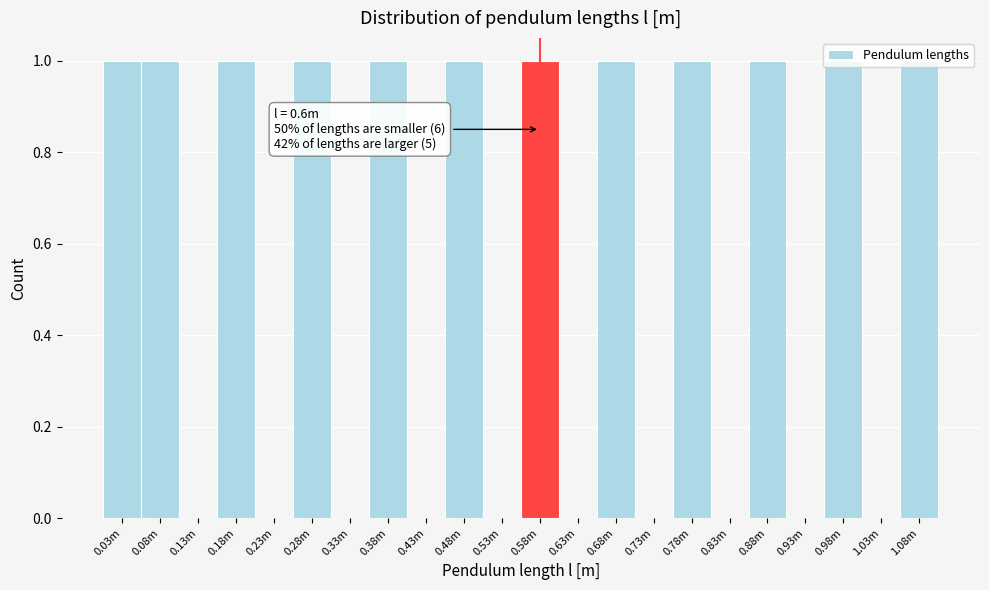

The chart shows a value of -1 at 0.33m. True or false?

False